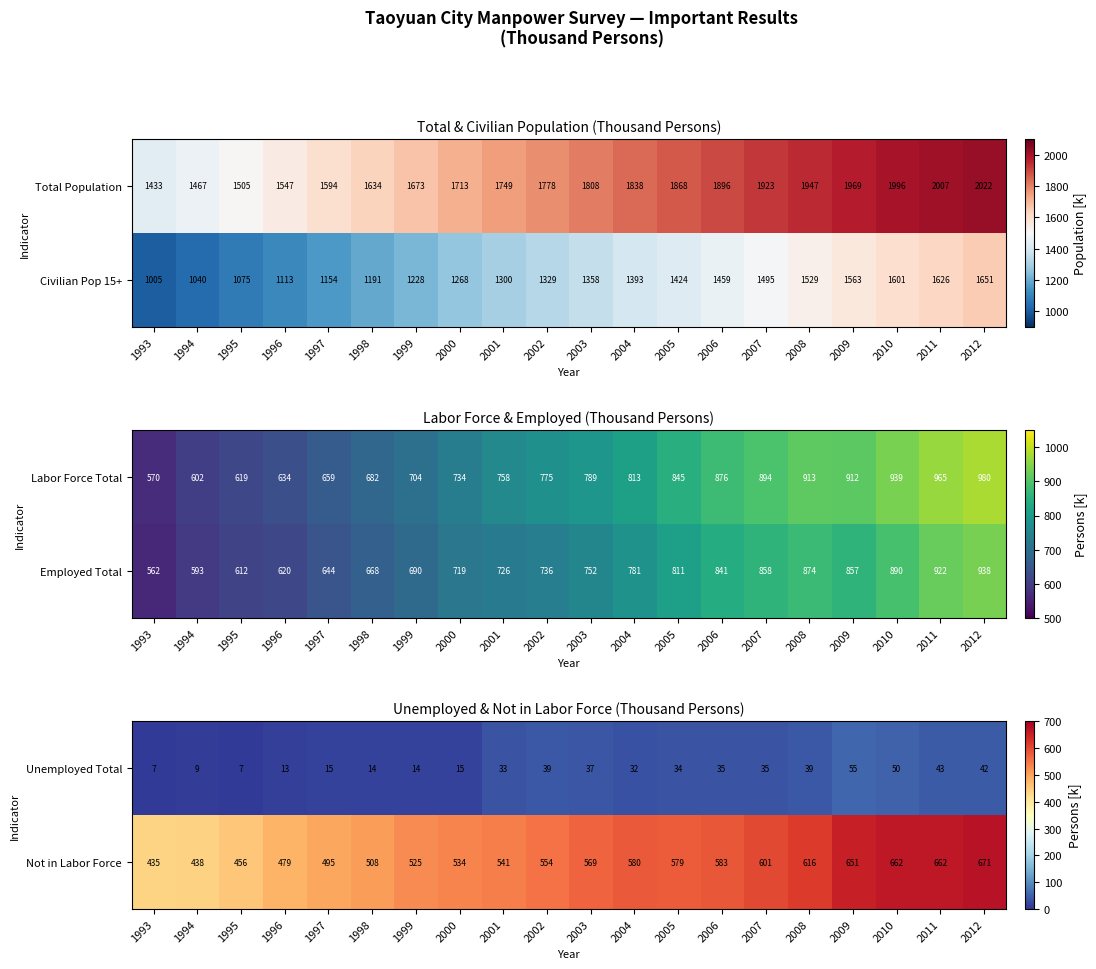

At how many categories does at least one series exceed 365?

20